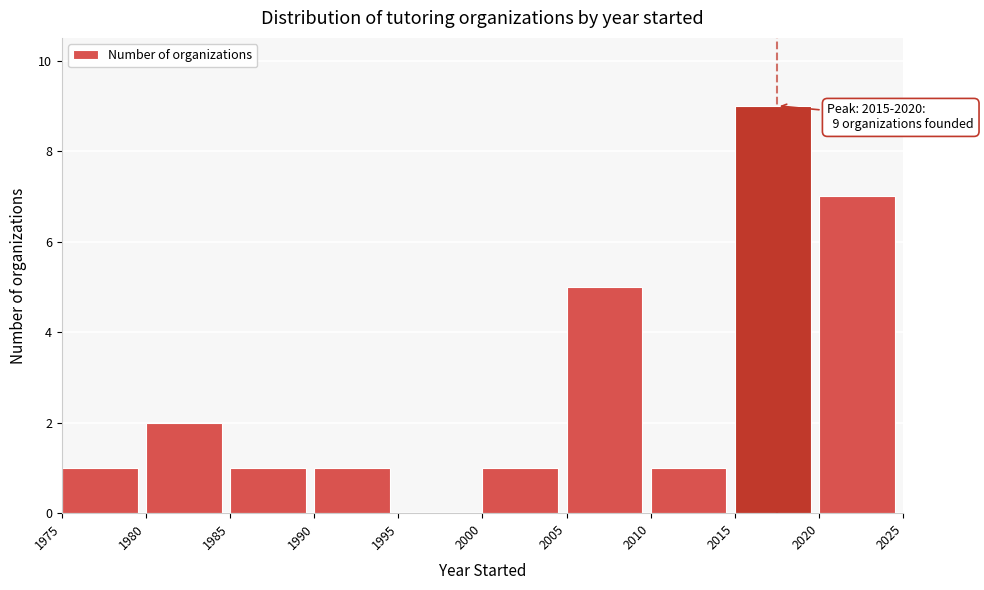

Which range on the x-axis has the tallest bar?

2015 to 2020